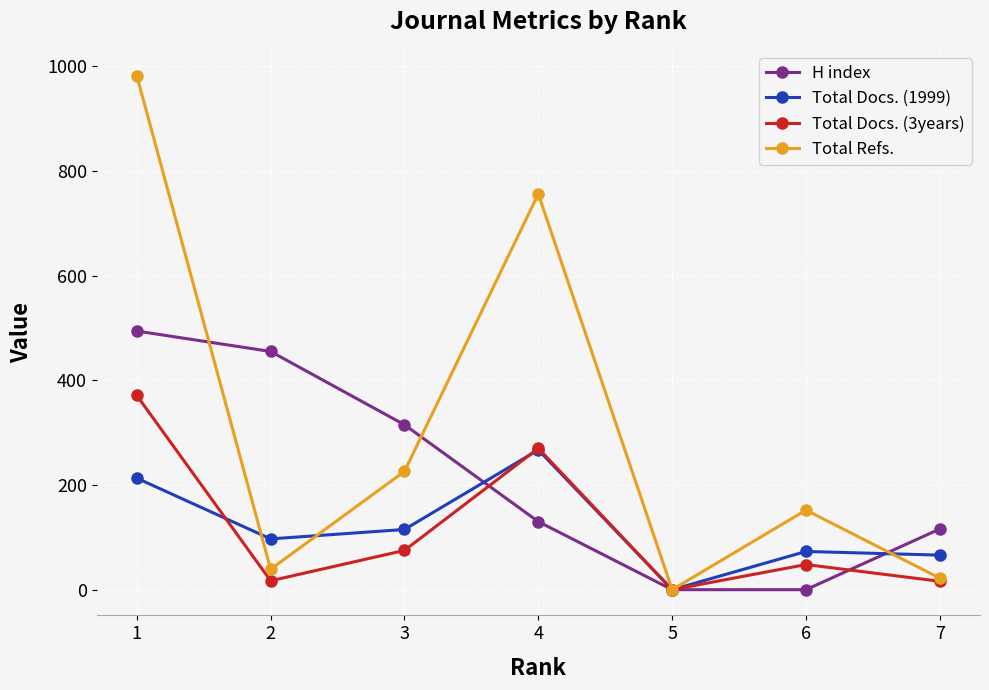

At which label does Total Docs. (1999) reach its minimum?

5